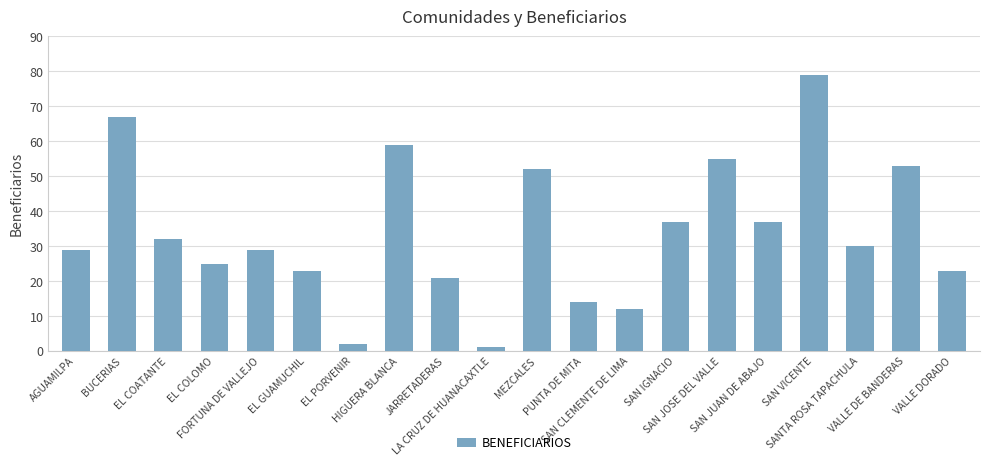

Which has a higher value, SAN VICENTE or BUCERIAS?

SAN VICENTE